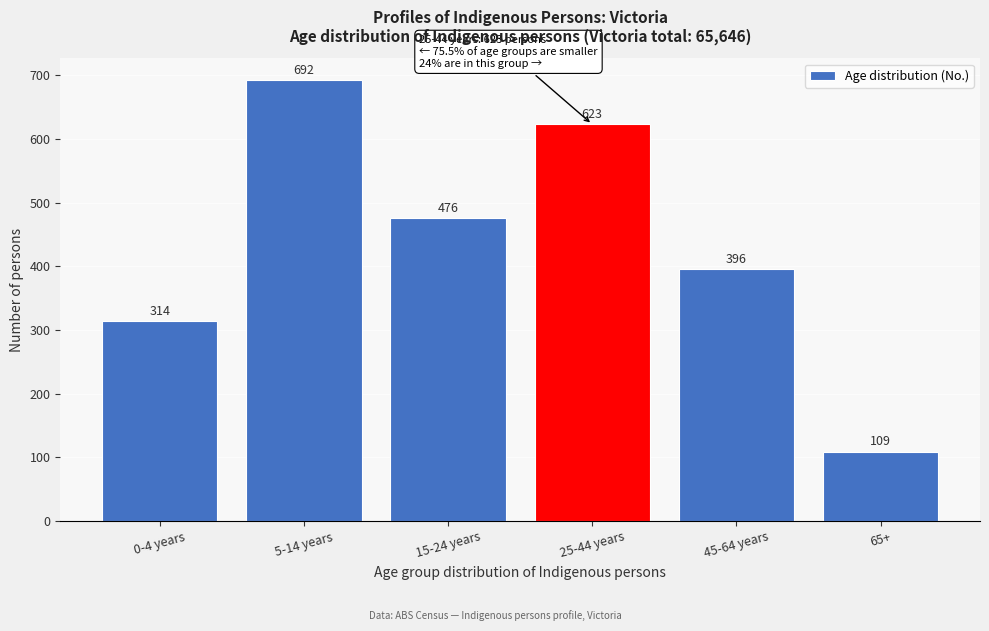

Reading left to right, what are all the values shown in this chart?

314	692	476	623	396	109